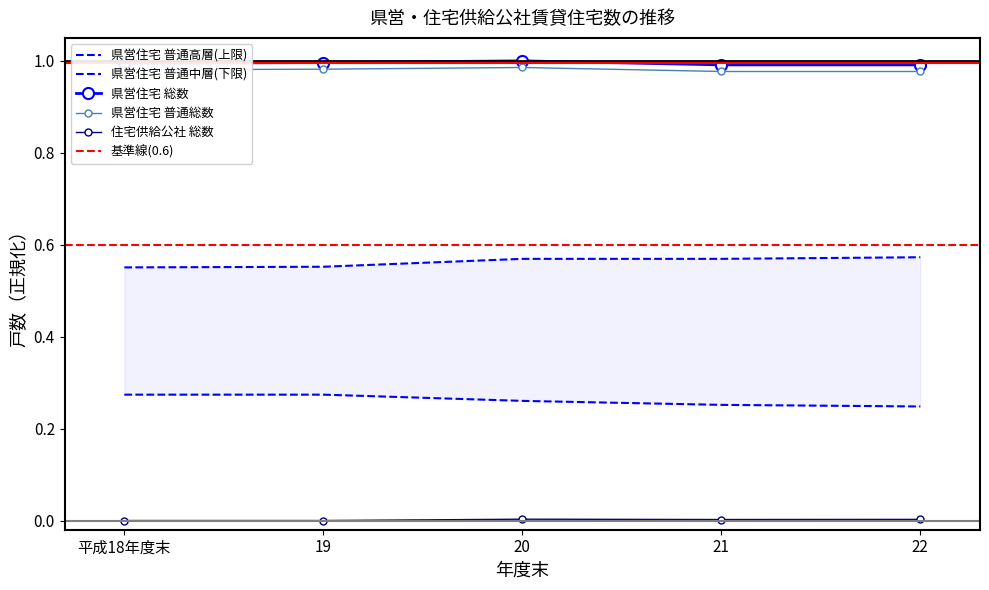

True or false: 県営住宅 総数 and 県営住宅 普通総数 cross at least once.

False